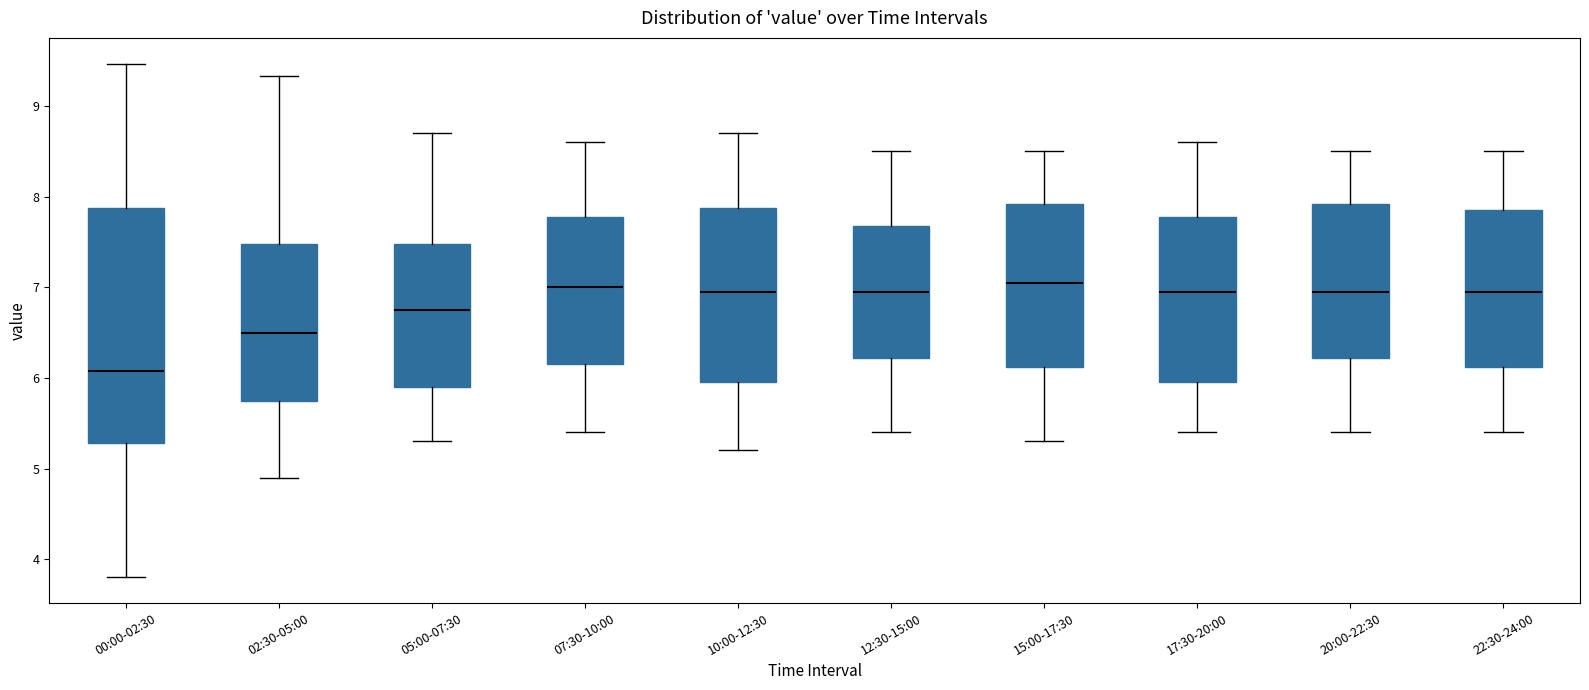

Which box is the tallest, from its lower edge to its upper edge?

00:00-02:30